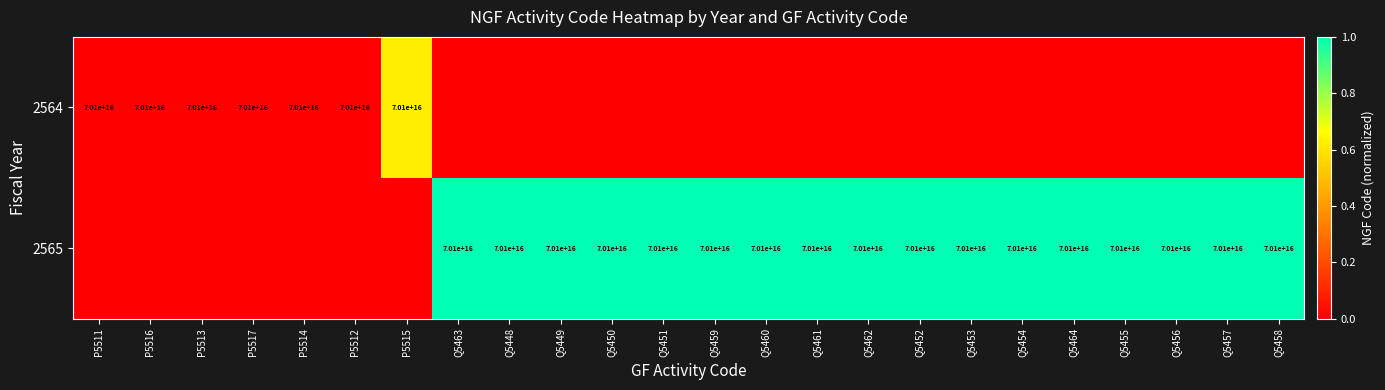

True or false: 2565 has a value of 70100000000000000 at Q5459.

True